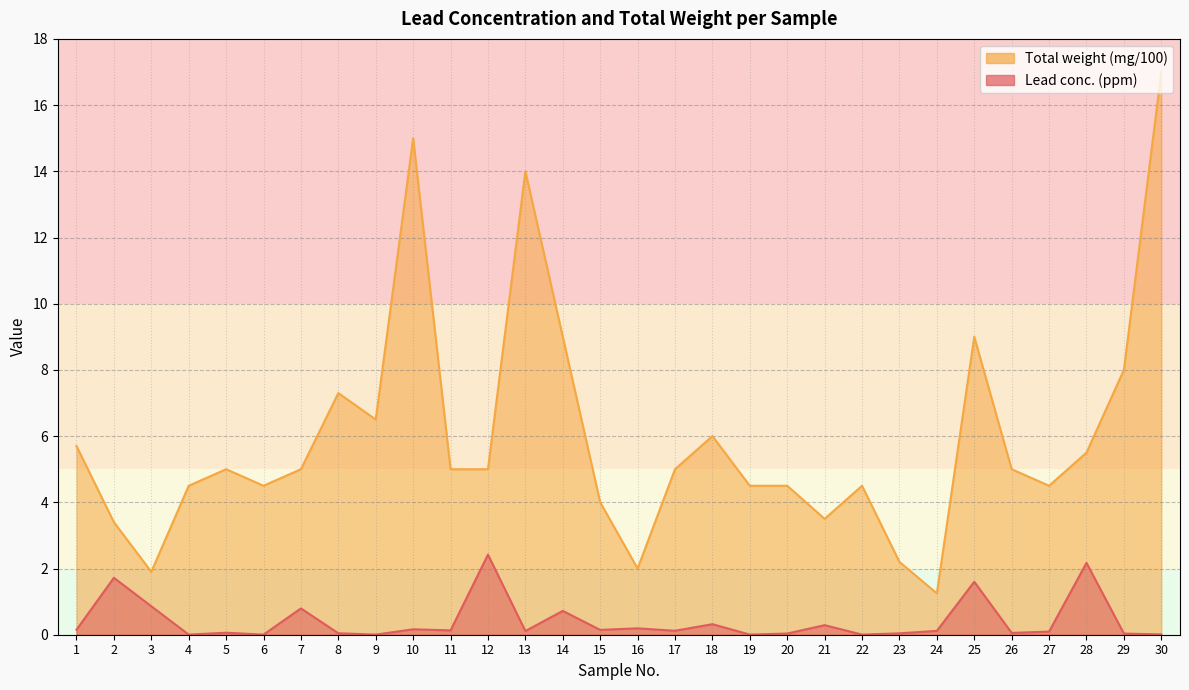

True or false: Lead conc. (ppm) has a value of 0.2 at 16.

True